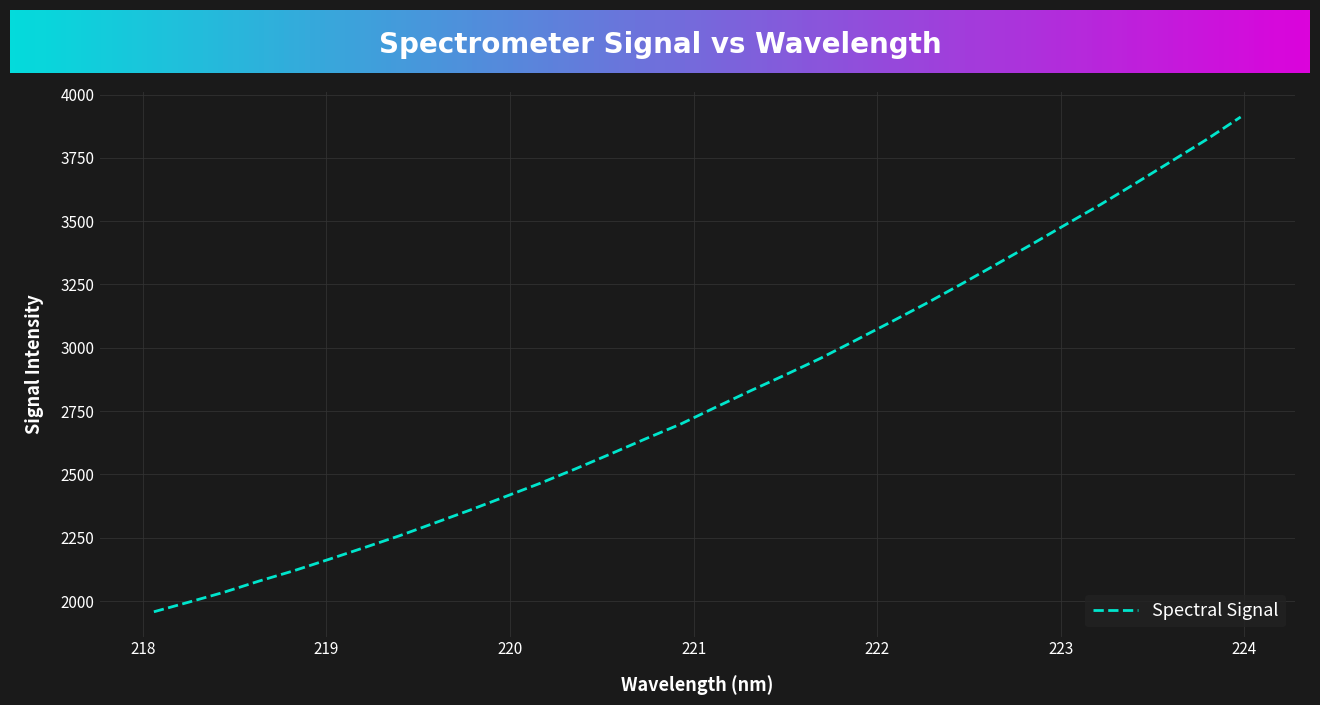

What is the minimum value shown in the chart?

1957.6